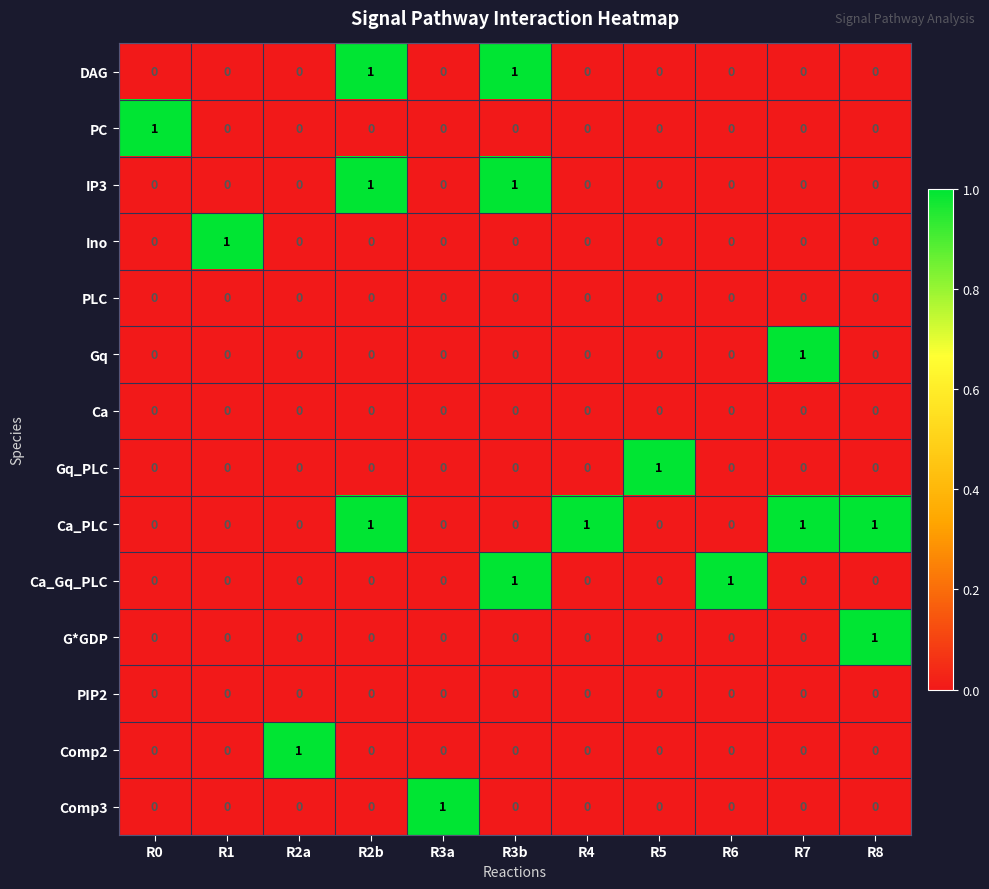

Which series has the largest total across all categories?

Ca_PLC